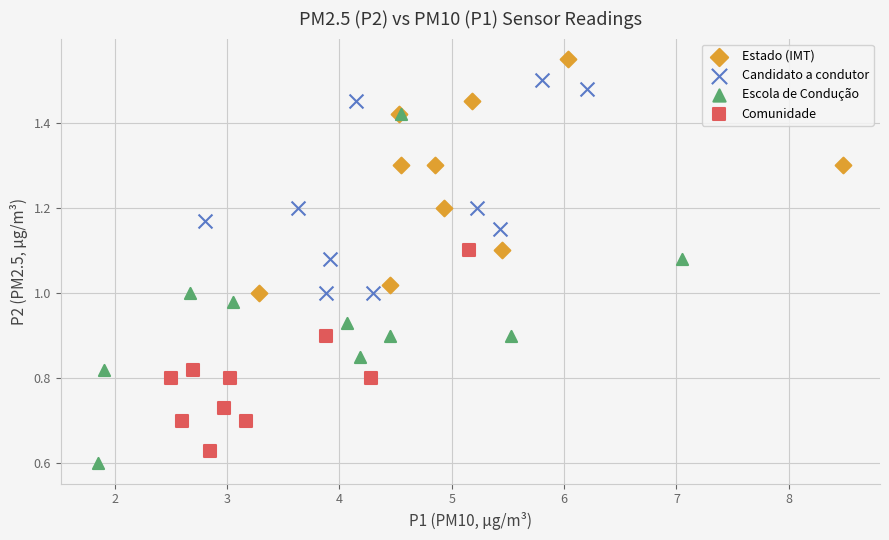

Which series has the widest spread of Y values?

Escola de Condução